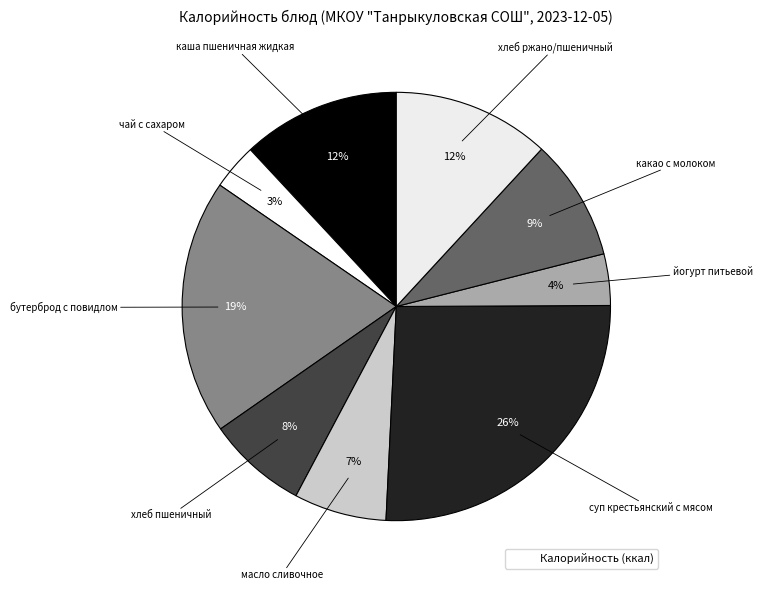

How many slices are in this pie chart?

9